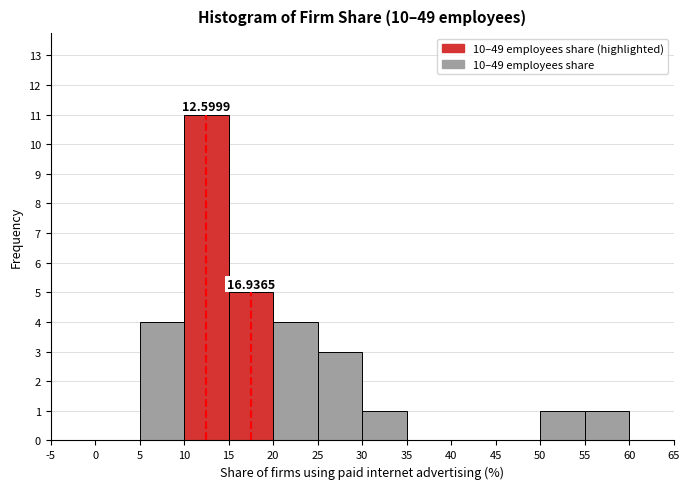

Which range on the x-axis has the tallest bar?

10 to 15